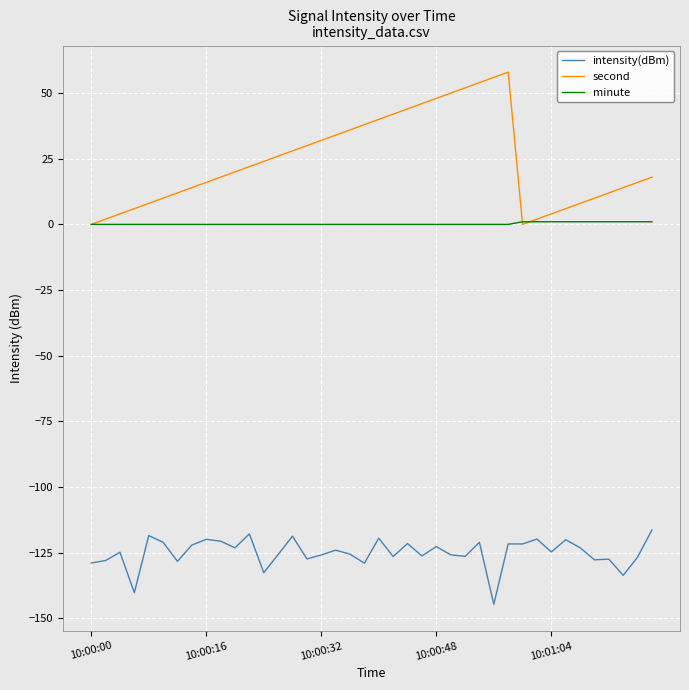

List the series in order of their peak value, lowest first.

intensity(dBm), minute, second